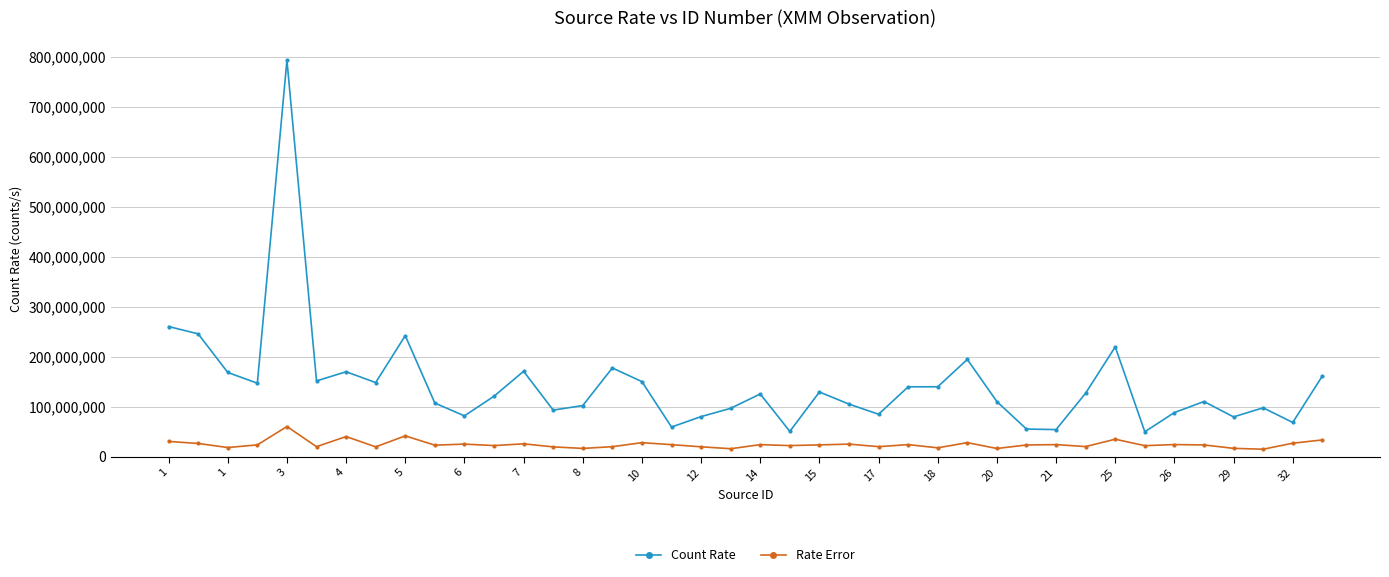

Which series has the largest total across all categories?

Count Rate